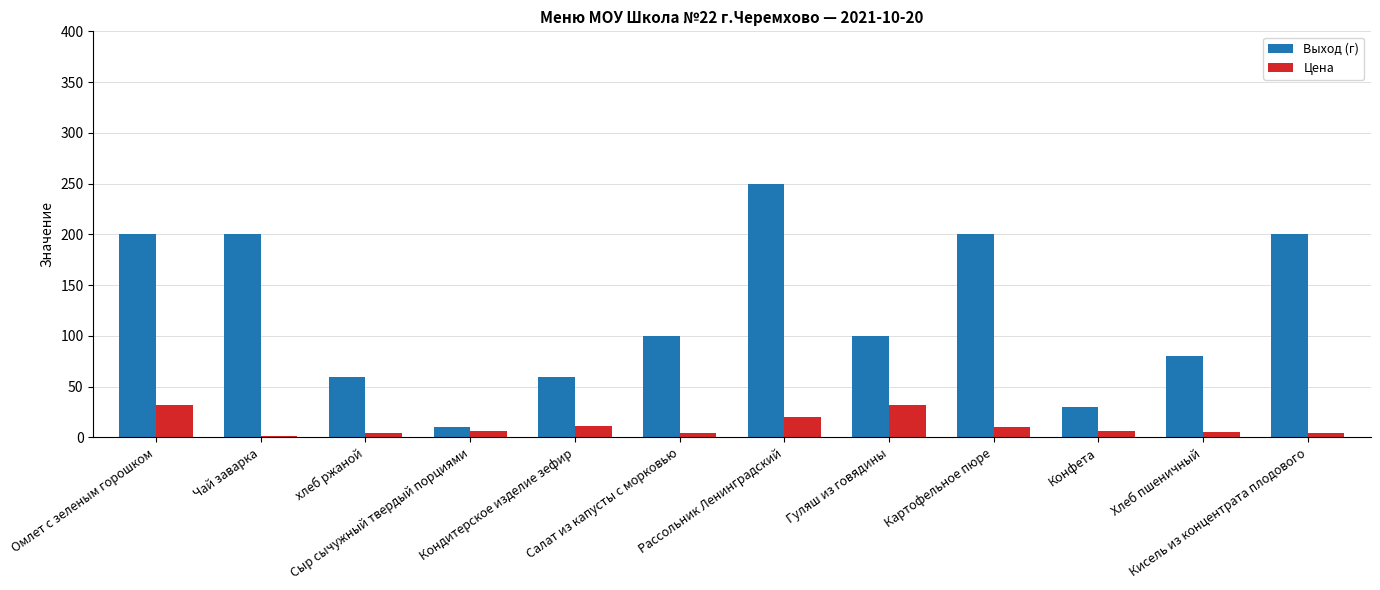

Which series has the largest range (max minus min)?

Выход (г)